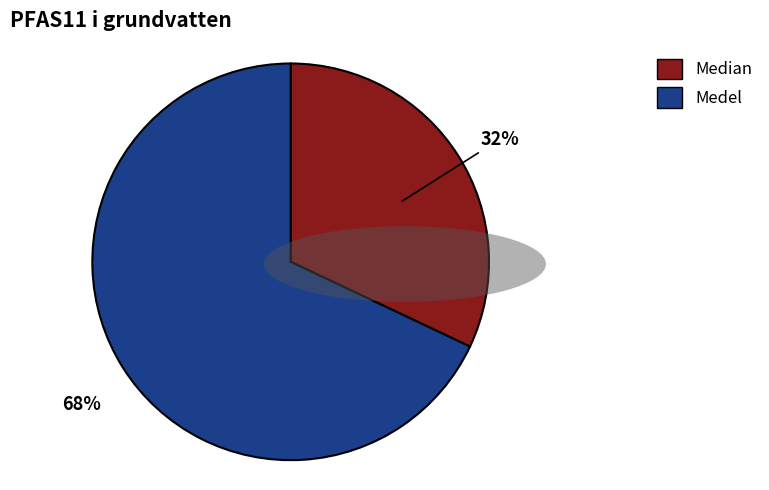

Between Median and Medel, which is larger?

Medel